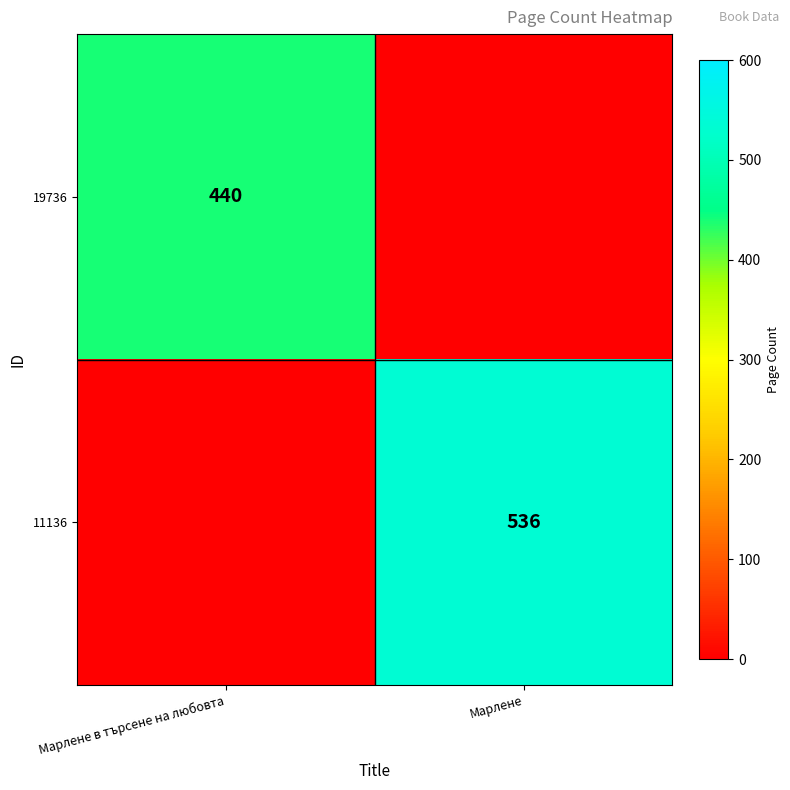

Is the value of 11136 at Марлене greater than the value of 19736 at Марлене в търсене на любовта?

Yes